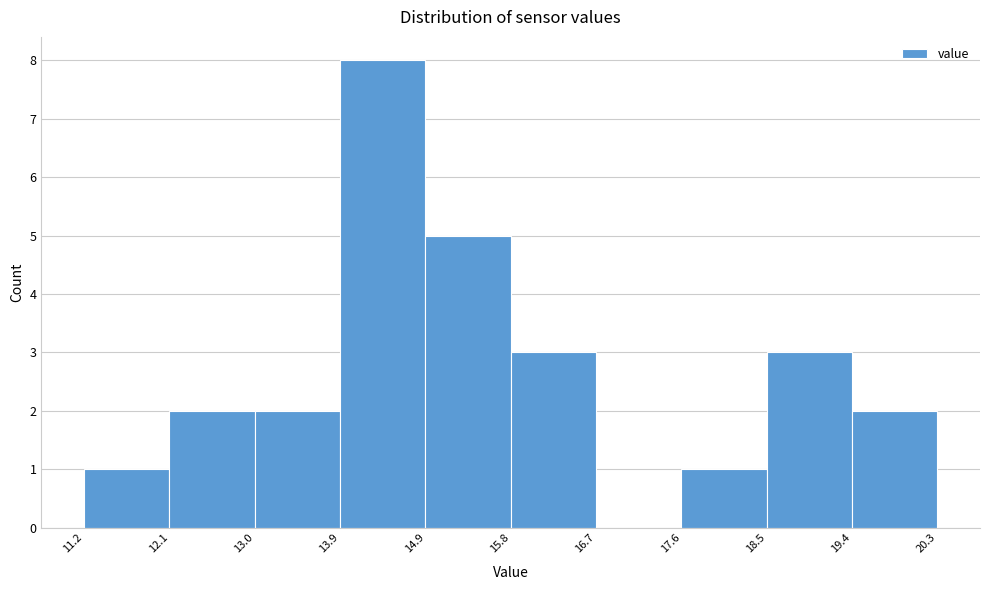

Reading left to right, list every bar in this chart as the range it spans on the x-axis followed by its height. The values are not printed on the chart, so give them approximately, as read against the axis.

11.2 to 12.1: 1
12.1 to 13.0: 2
13.0 to 13.9: 2
13.9 to 14.9: 8
14.9 to 15.8: 5
15.8 to 16.7: 3
16.7 to 17.6: 0
17.6 to 18.5: 1
18.5 to 19.4: 3
19.4 to 20.3: 2